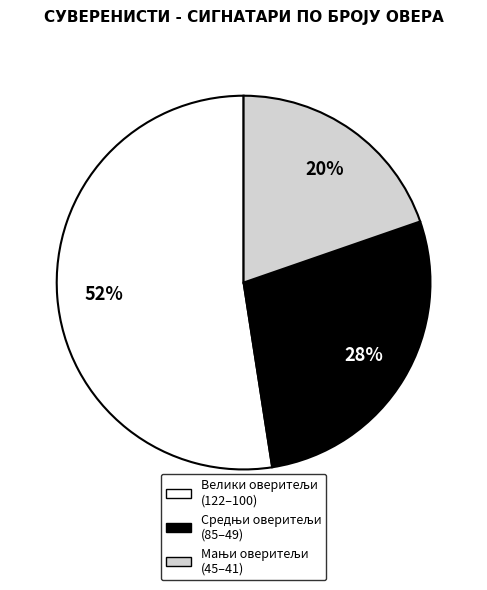

To the nearest percent, what is the average slice percentage?

33%